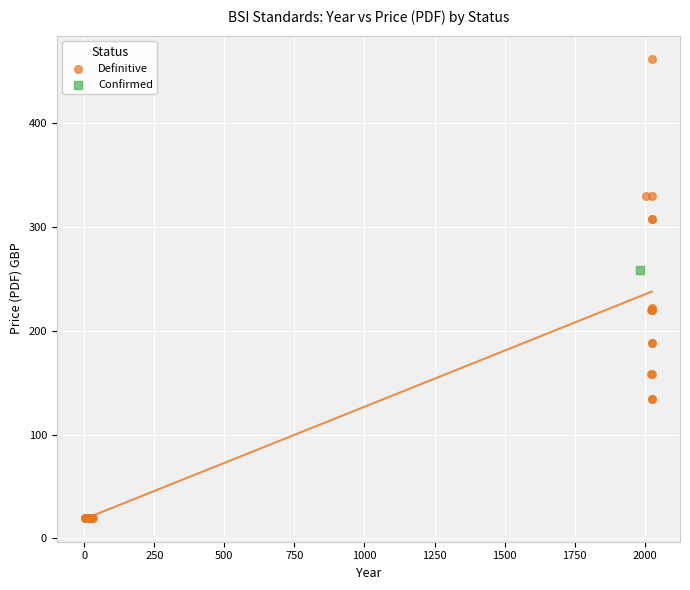

What are all the series names shown in the legend?

Definitive, Confirmed